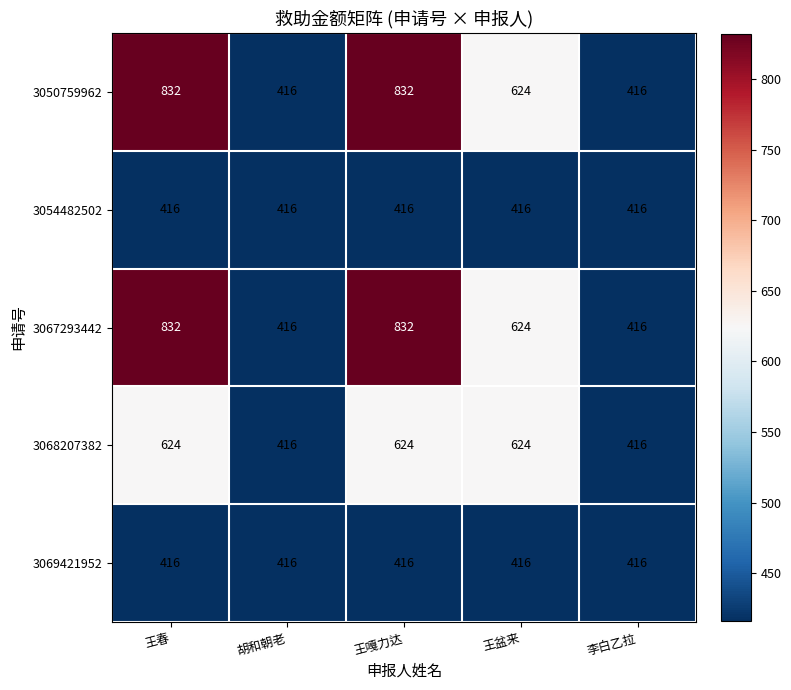

The 3068207382 series shows 624 at 王盆来. True or false?

True